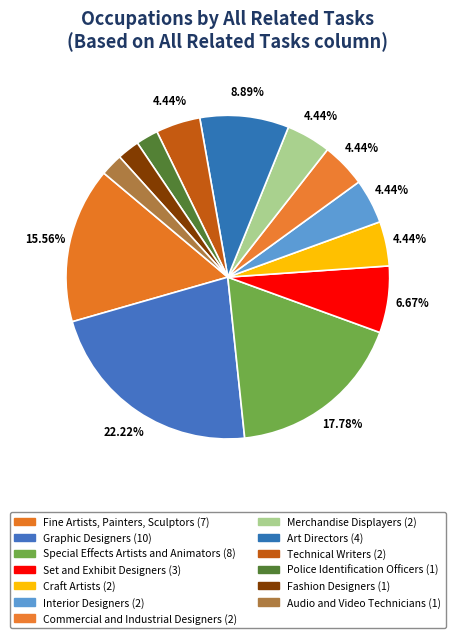

What percentage is the Fashion Designers slice, to the nearest percent?

2%